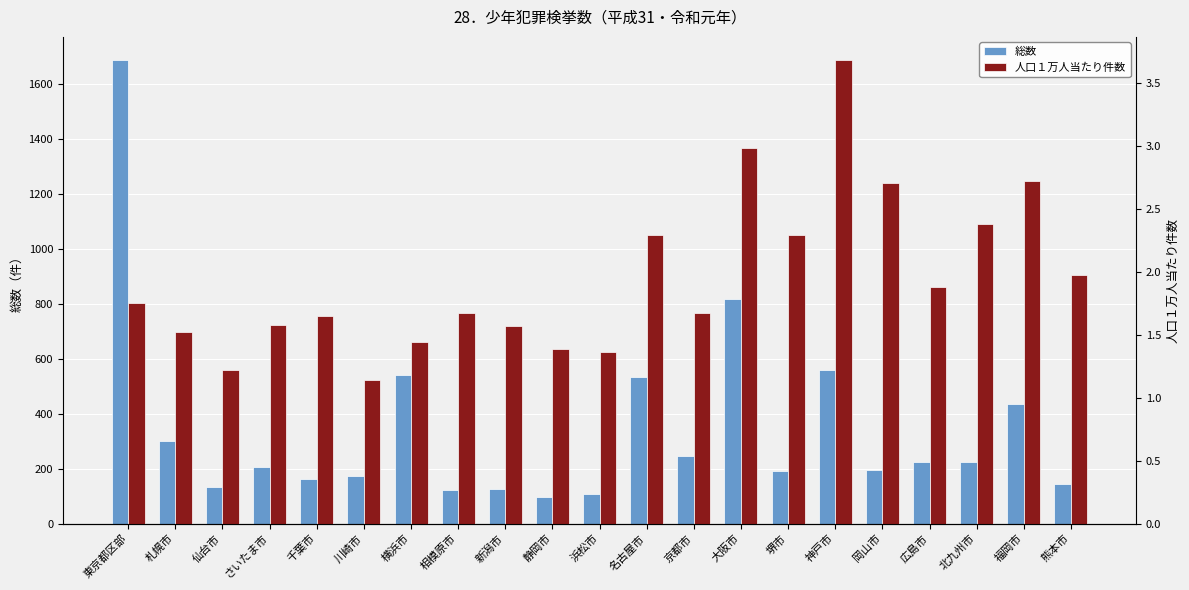

Rank the categories by 総数 value from lowest to highest.

静岡市, 浜松市, 相模原市, 新潟市, 仙台市, 熊本市, 千葉市, 川崎市, 堺市, 岡山市, さいたま市, 北九州市, 広島市, 京都市, 札幌市, 福岡市, 名古屋市, 横浜市, 神戸市, 大阪市, 東京都区部